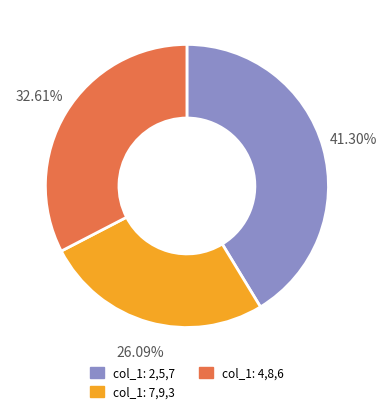

Is there any slice that represents more than half of the pie?

No